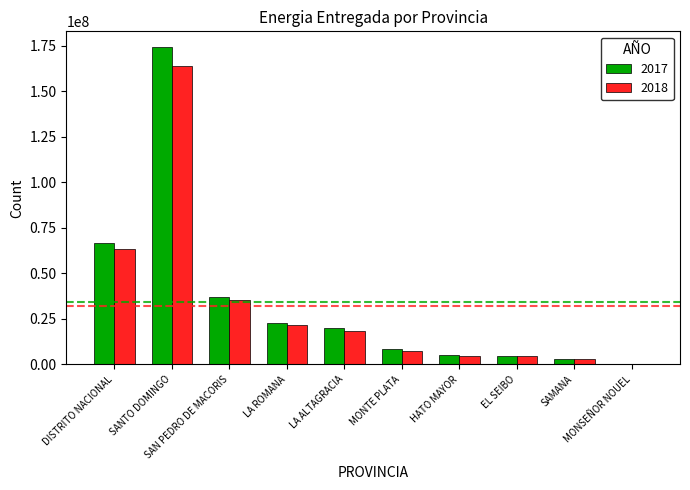

What is the maximum value for 2017?

174256593.8